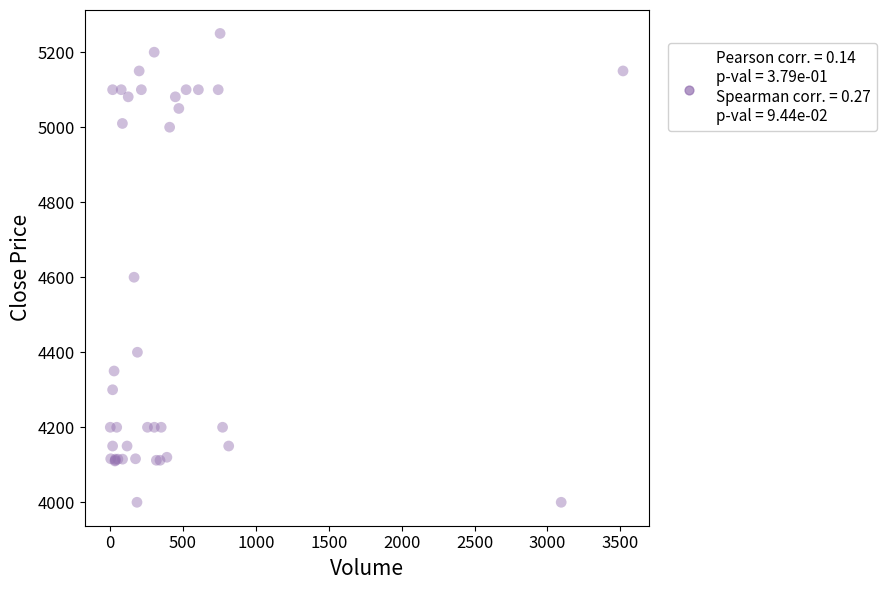

What Y value in the scatter plot is closest to 4625?

4600